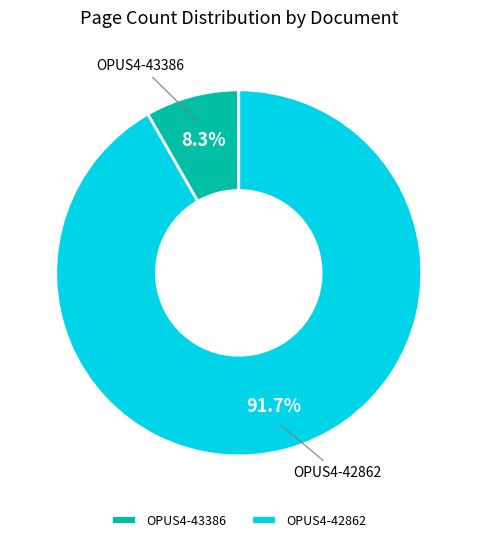

To the nearest percent, what is the average slice percentage?

50%